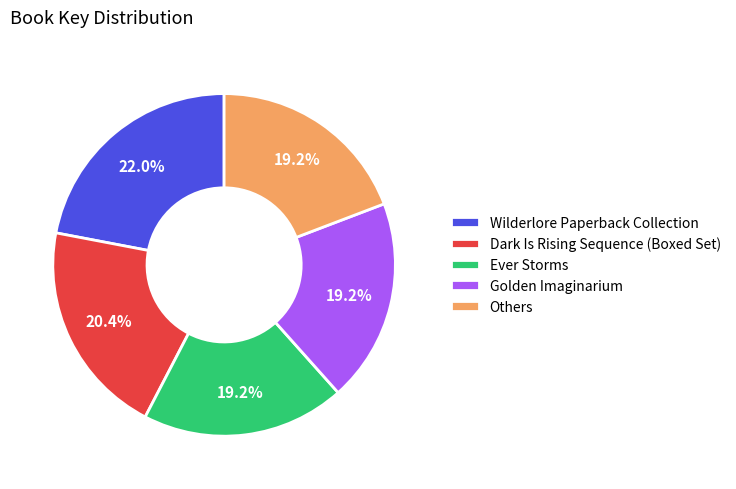

Which slice is the largest?

Wilderlore Paperback Collection